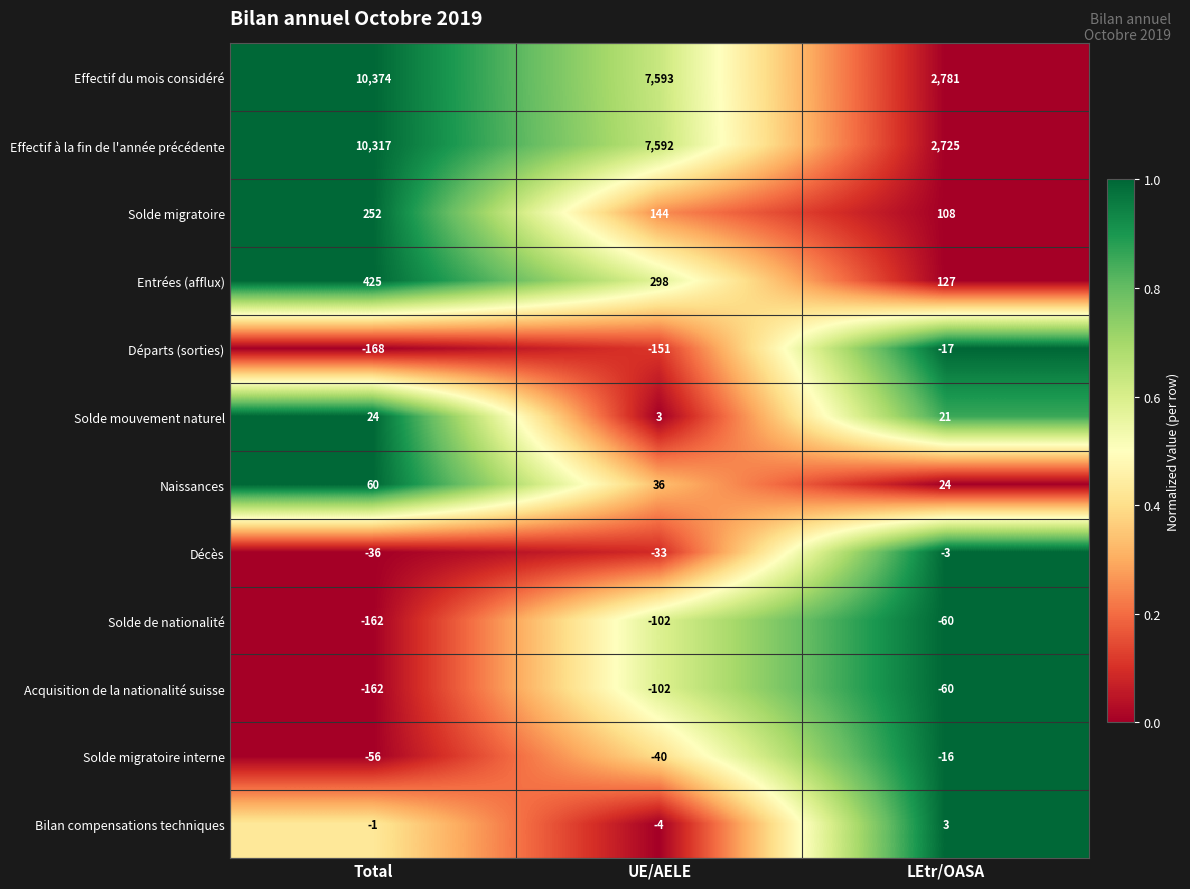

At which label does Décès first exceed -33?

LEtr/OASA